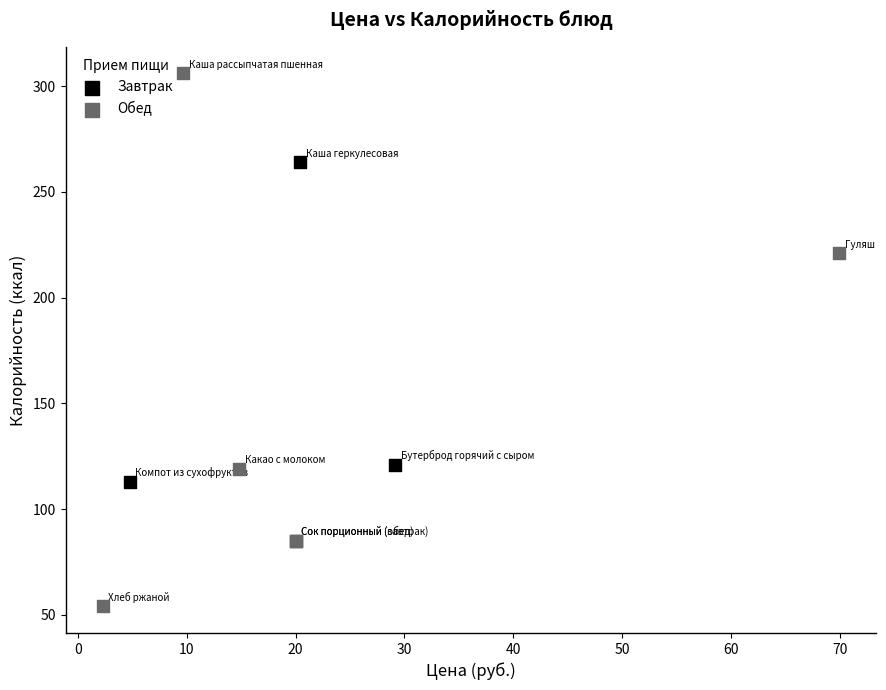

Which series contains the lowest Y value?

Обед